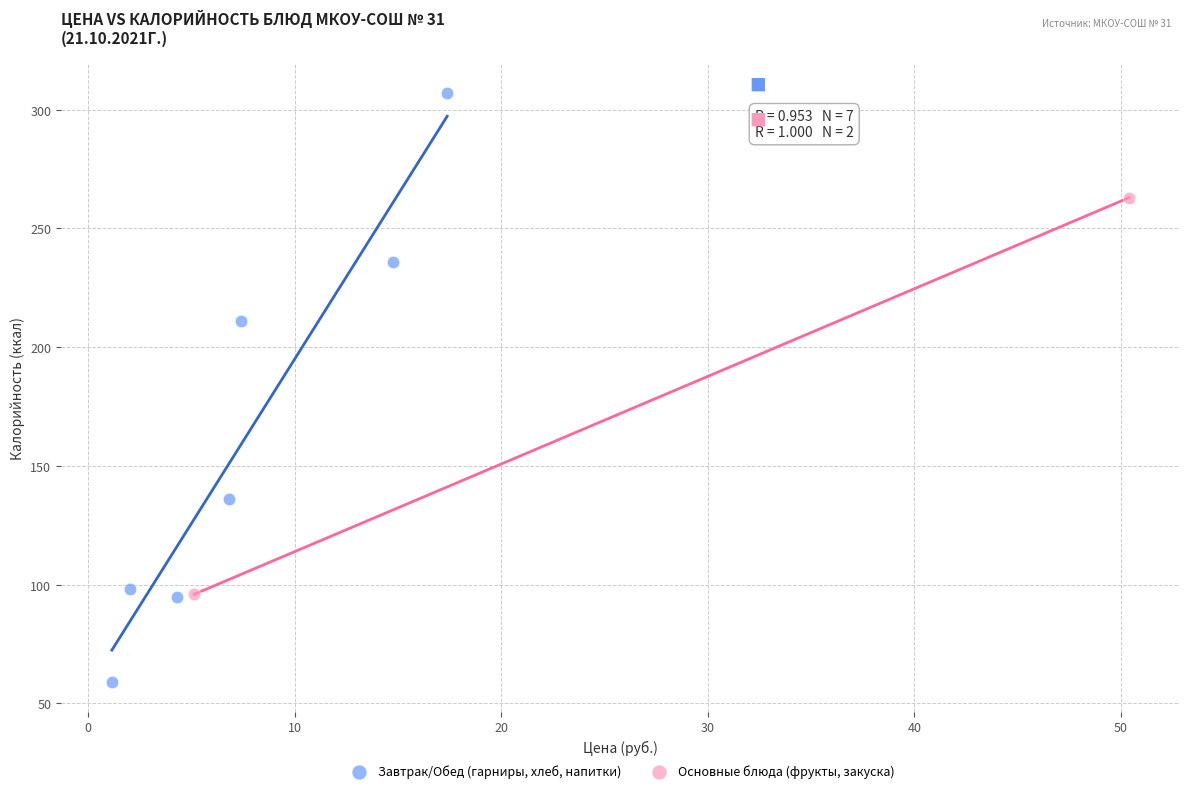

What are all the series names shown in the legend?

Завтрак/Обед (гарниры, хлеб, напитки), Основные блюда (фрукты, закуска)